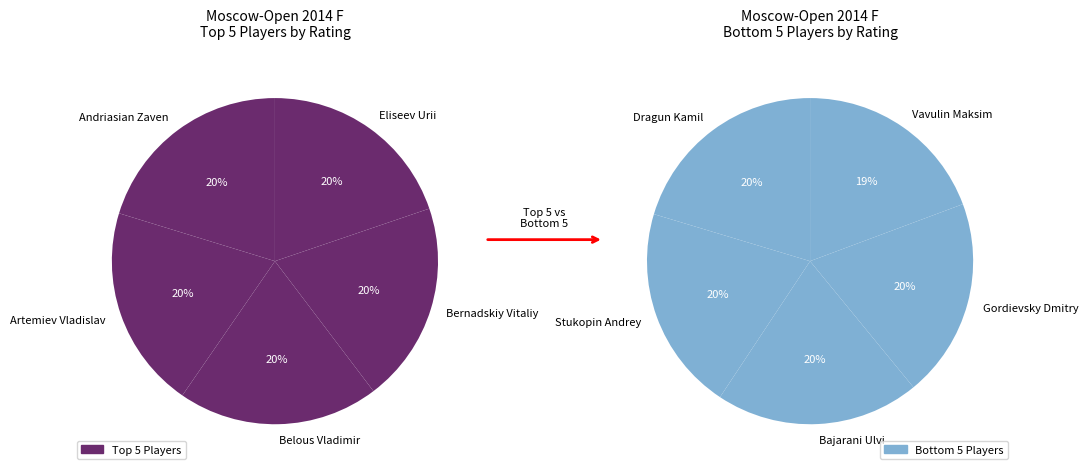

Between Belous Vladimir and Eliseev Urii, which is larger?

Belous Vladimir